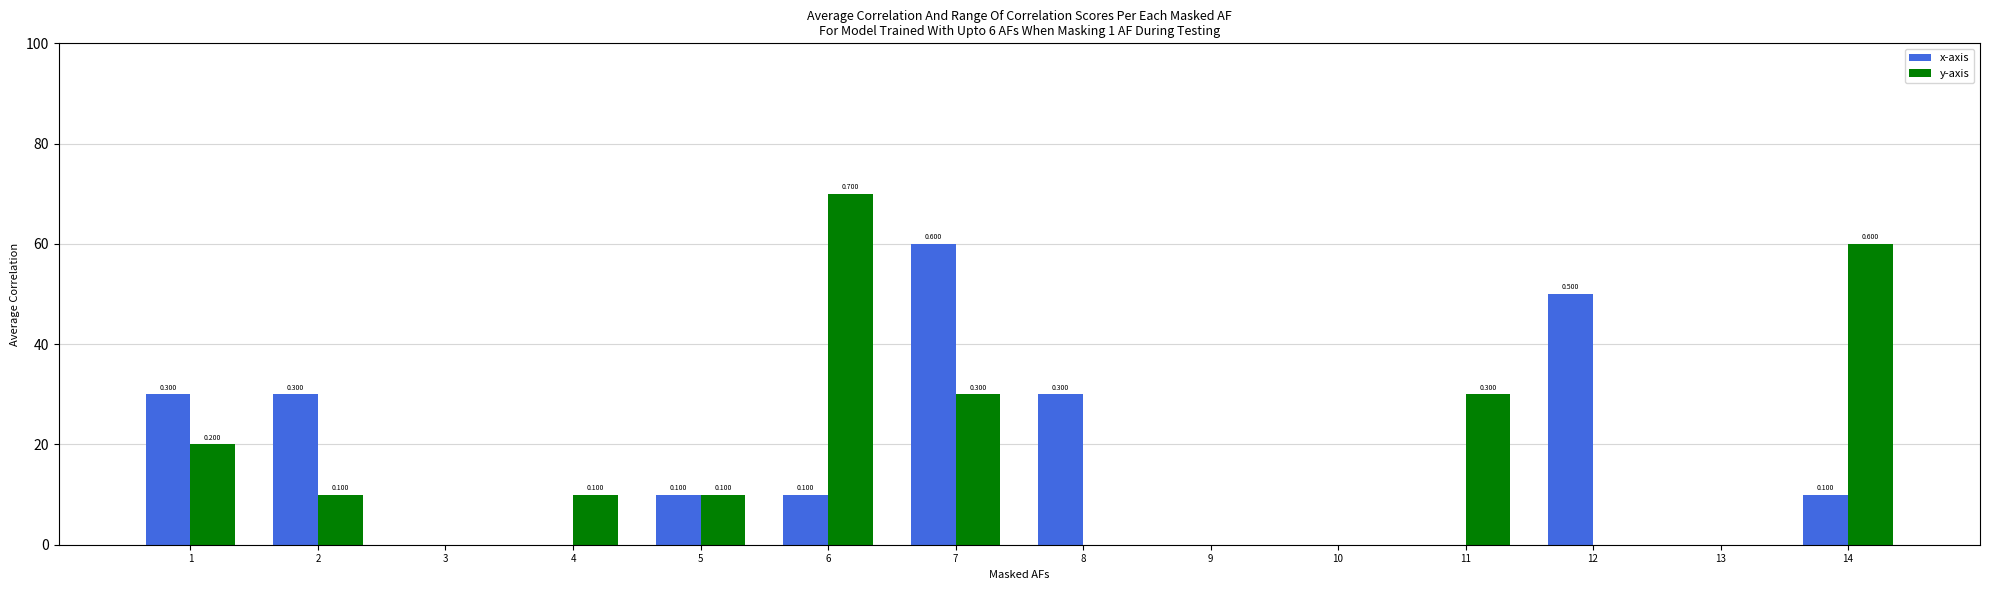

Does the chart contain stacked bars?

No